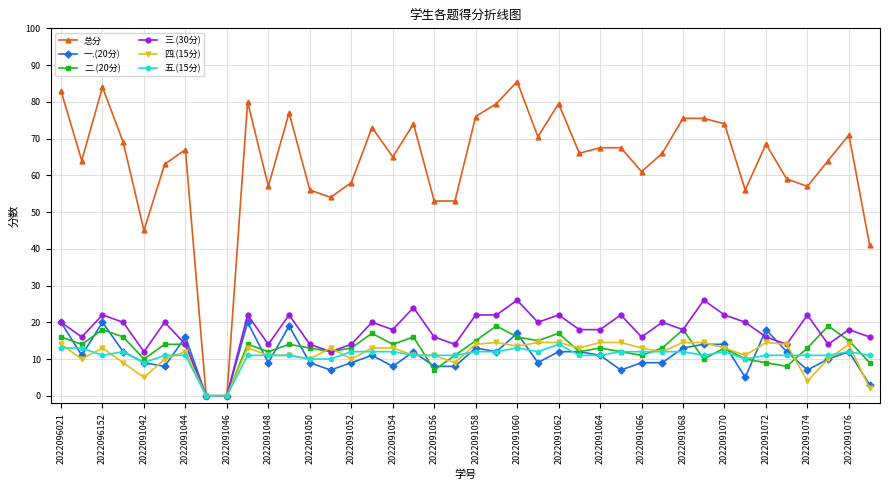

What is the highest value of the 总分 series?

85.5